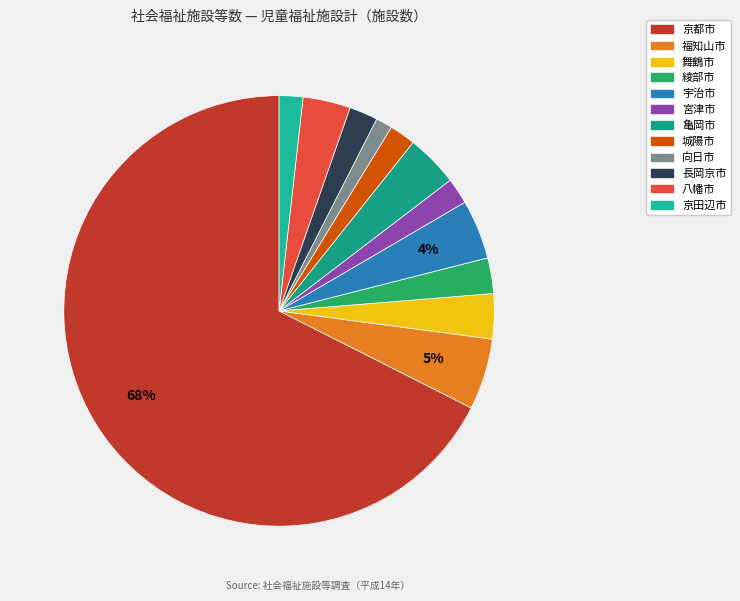

To the nearest percent, what is the difference between the largest and smallest slice percentages?

66%